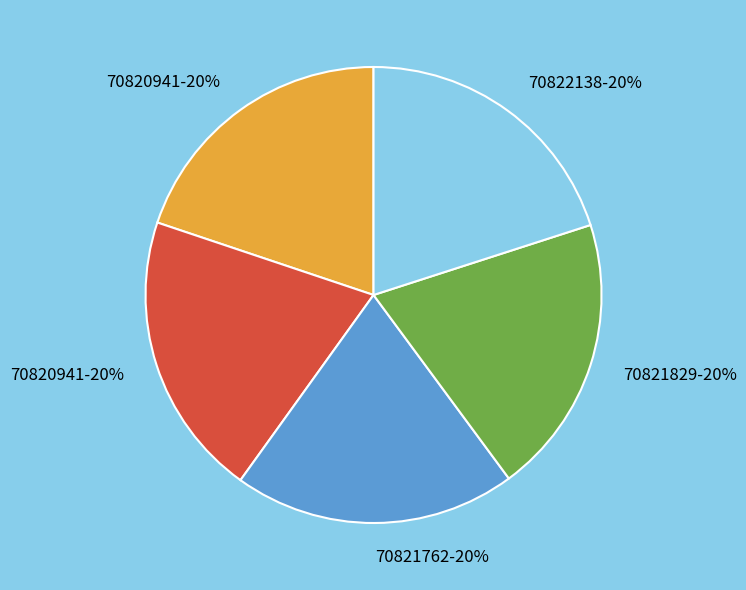

Is there any slice that represents more than half of the pie?

No